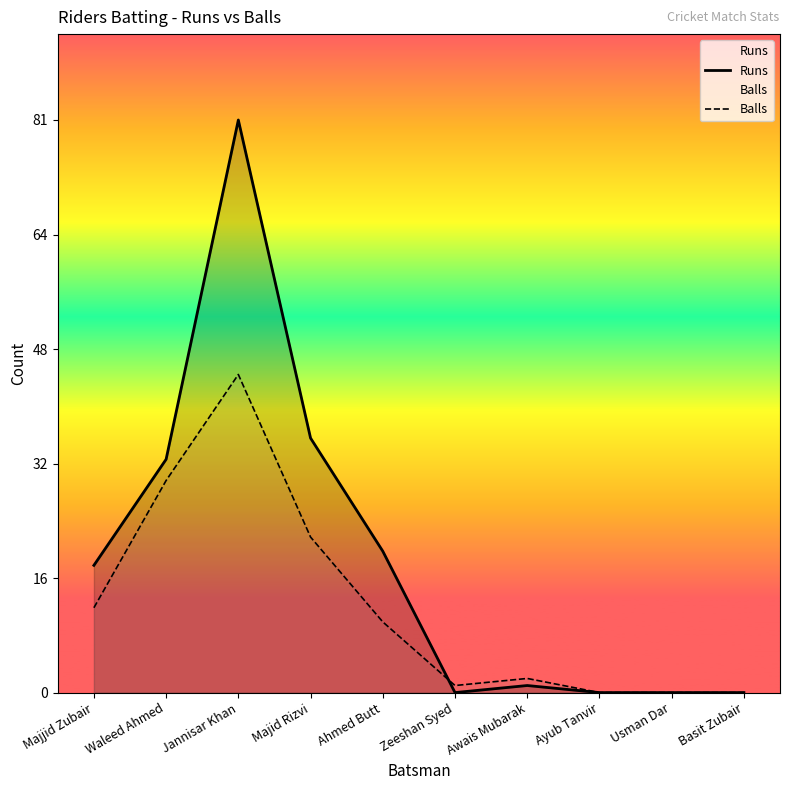

Reading left to right, list all the values displayed in this chart.

Runs: Majjid Zubair=18	Waleed Ahmed=33	Jannisar Khan=81	Majid Rizvi=36	Ahmed Butt=20	Zeeshan Syed=0	Awais Mubarak=1	Ayub Tanvir=0	Usman Dar=0	Basit Zubair=0
Balls: Majjid Zubair=12	Waleed Ahmed=30	Jannisar Khan=45	Majid Rizvi=22	Ahmed Butt=10	Zeeshan Syed=1	Awais Mubarak=2	Ayub Tanvir=0	Usman Dar=0	Basit Zubair=0